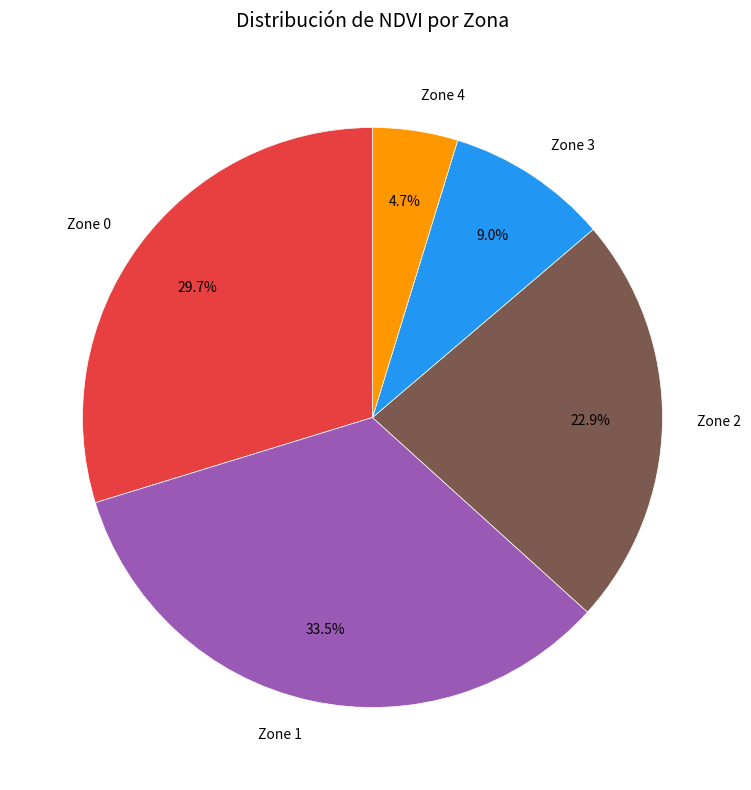

Approximately how many times larger is the value at Zone 3 compared to Zone 4?

1.9